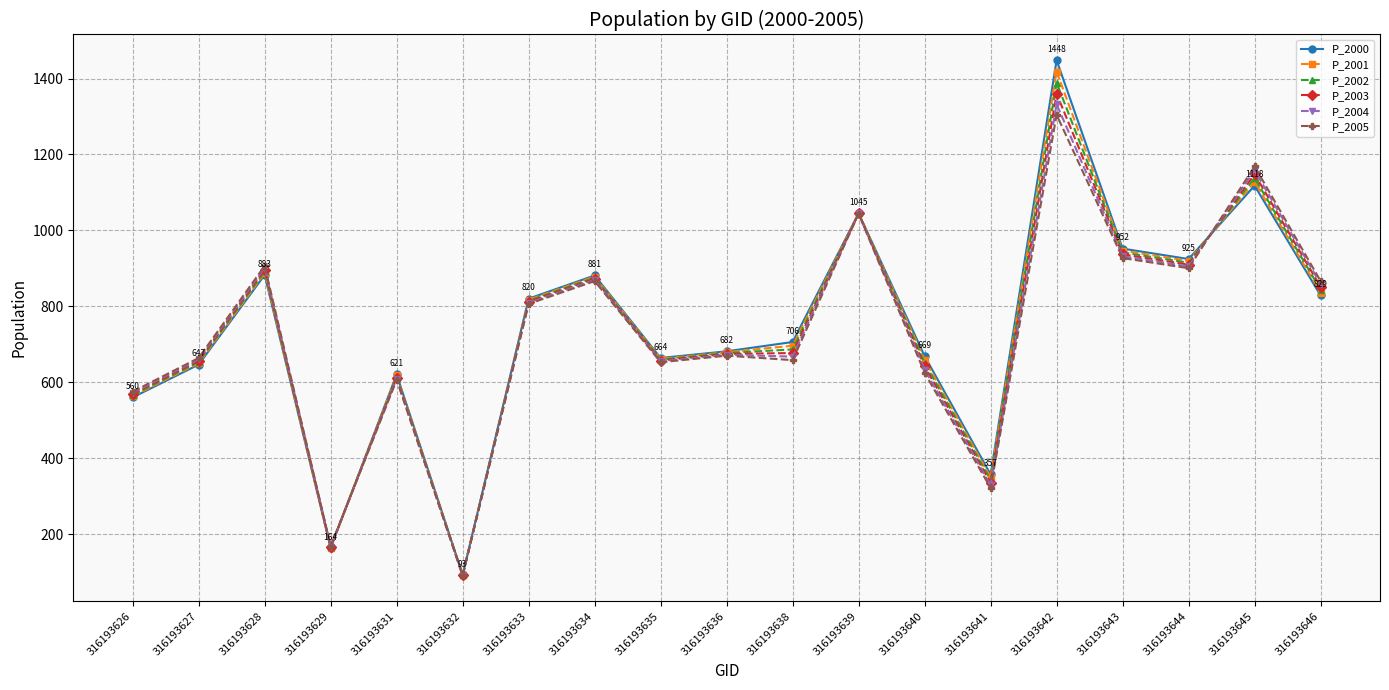

How many data points does each series have?

19